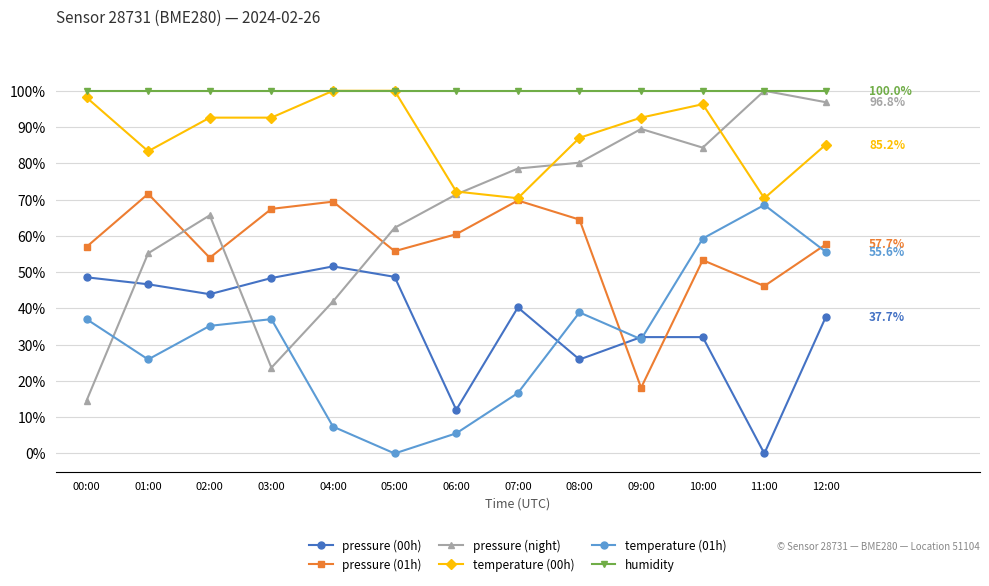

How many categories are shown in the chart?

13